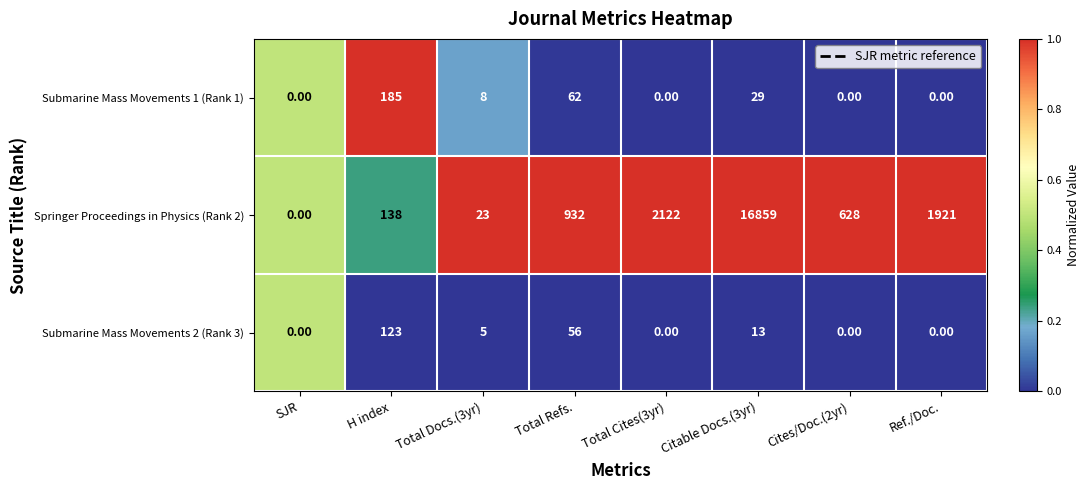

What is the difference between the second highest and minimum values in the Submarine Mass Movements 1 (Rank 1) series?

62